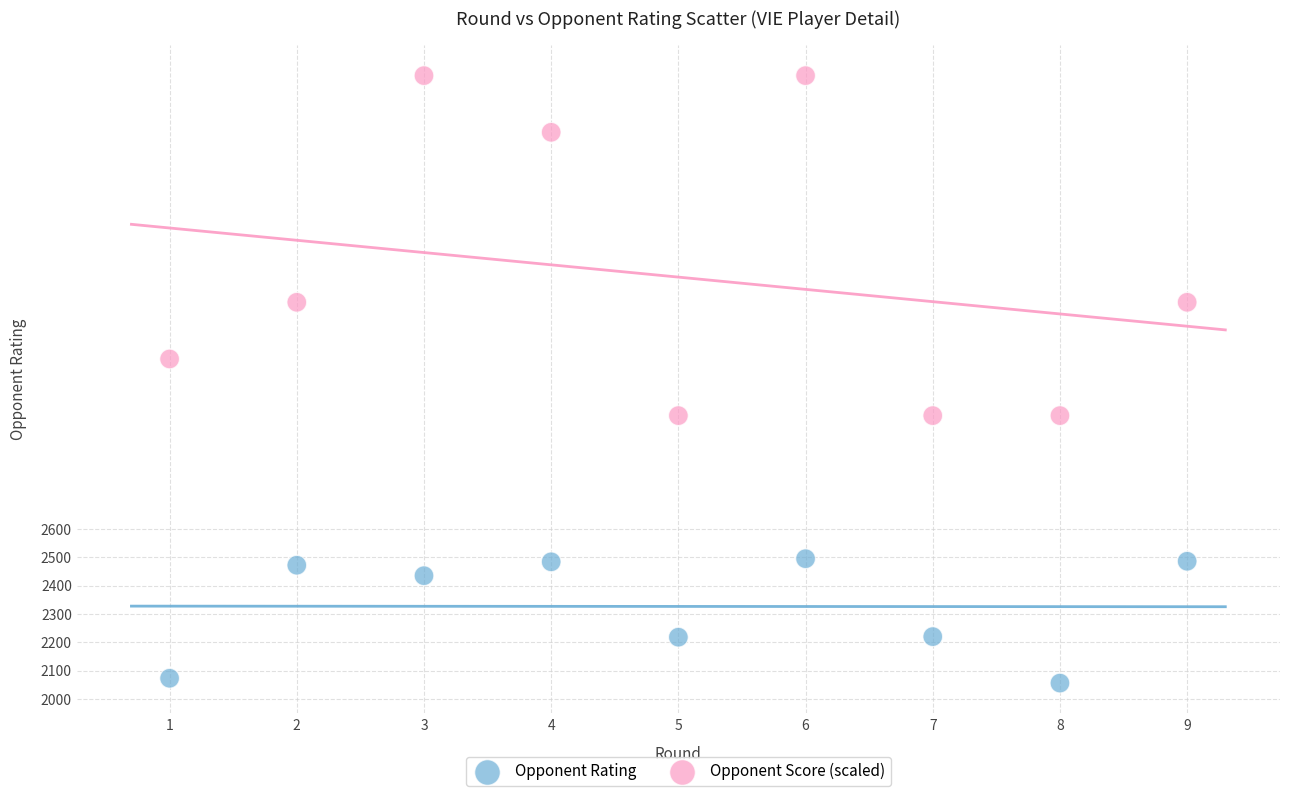

Which series has the largest Y range (max minus min)?

Opponent Score (scaled)